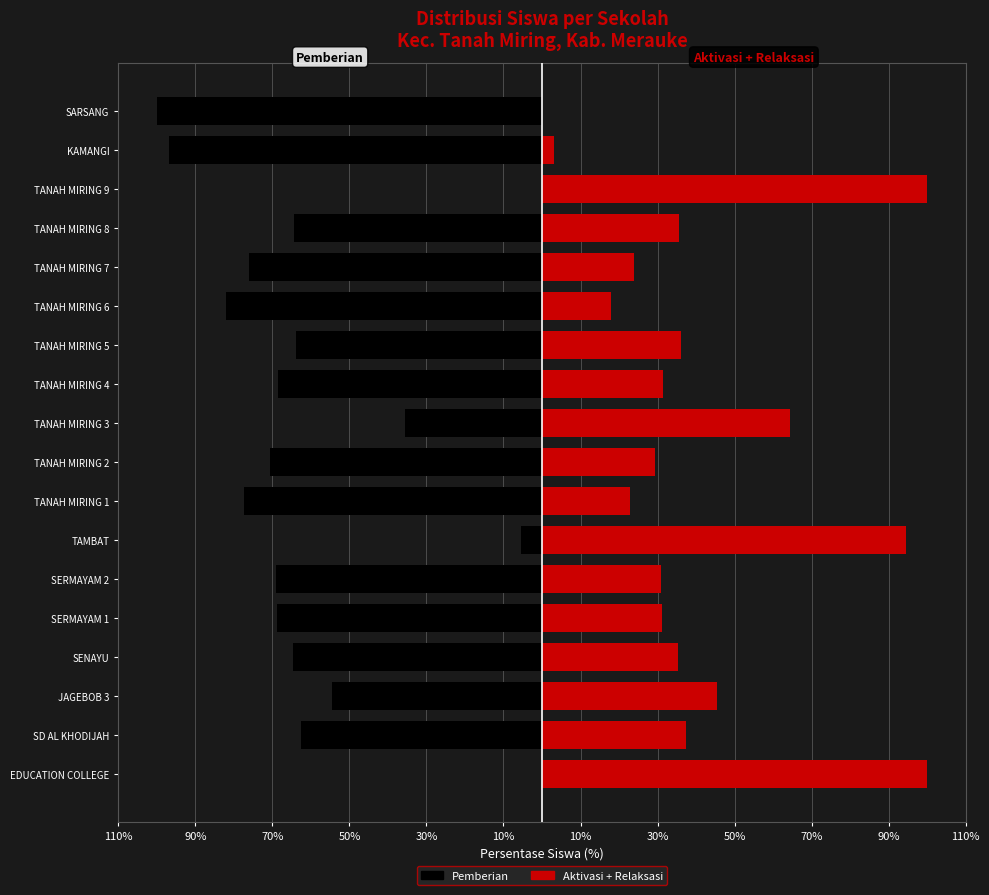

What is the spread (max minus min) of values at TANAH MIRING 1?

100.0